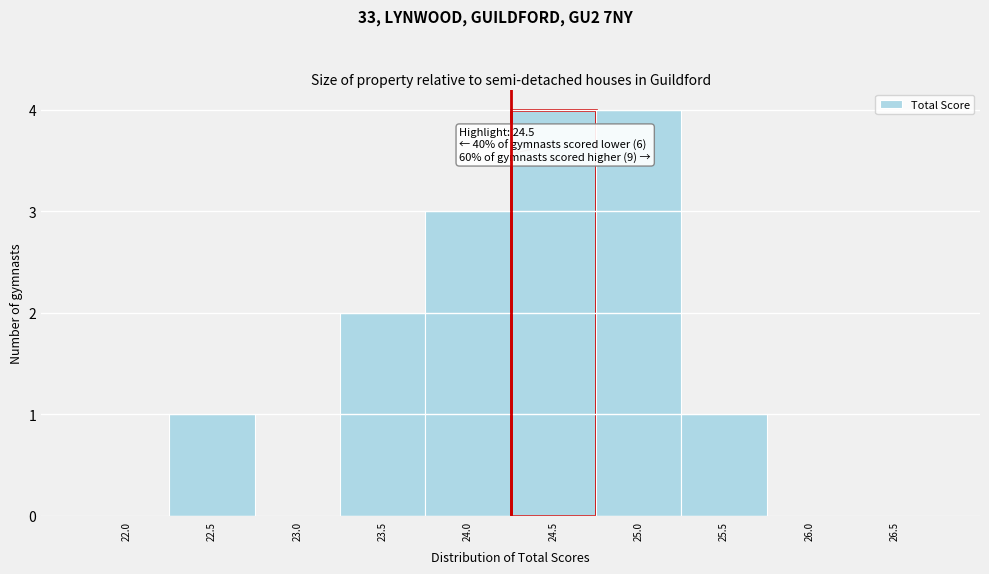

Reading left to right, what are all the values shown in this chart?

22.0=0	22.5=1	23.0=0	23.5=2	24.0=3	24.5=4	25.0=4	25.5=1	26.0=0	26.5=0